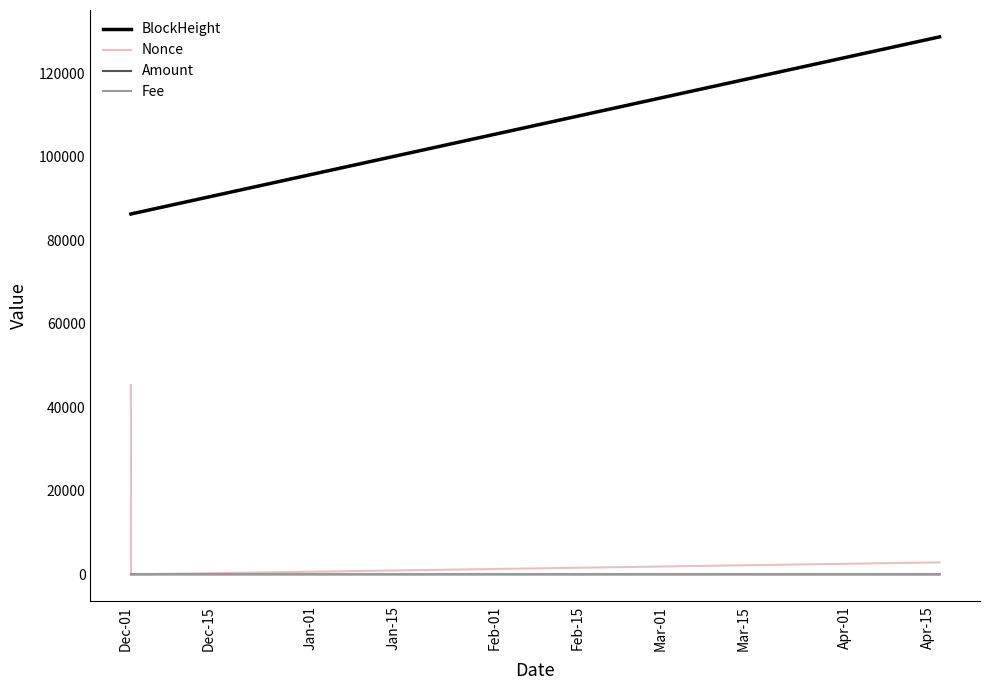

Which series has the widest spread of values?

Nonce